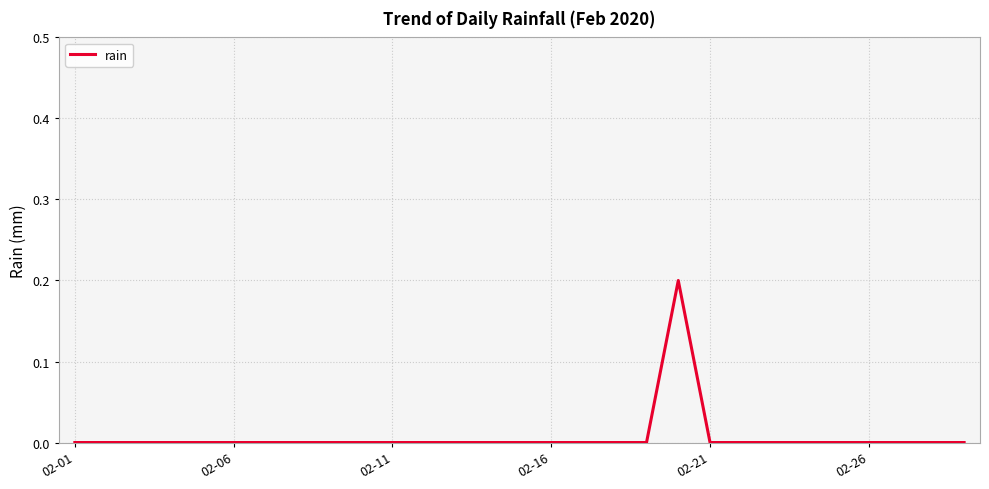

How many distinct data groups are displayed?

1